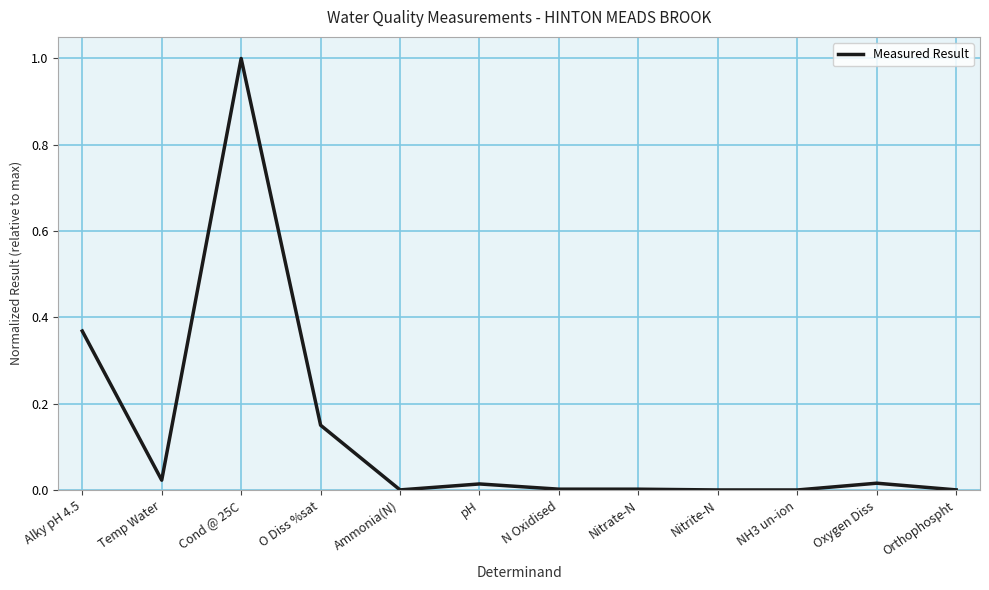

Which label corresponds to the largest value in the chart?

Cond @ 25C